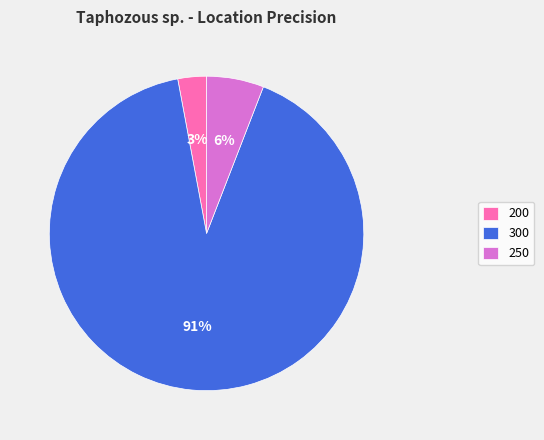

To the nearest percent, what percentage of the pie is 250?

6%